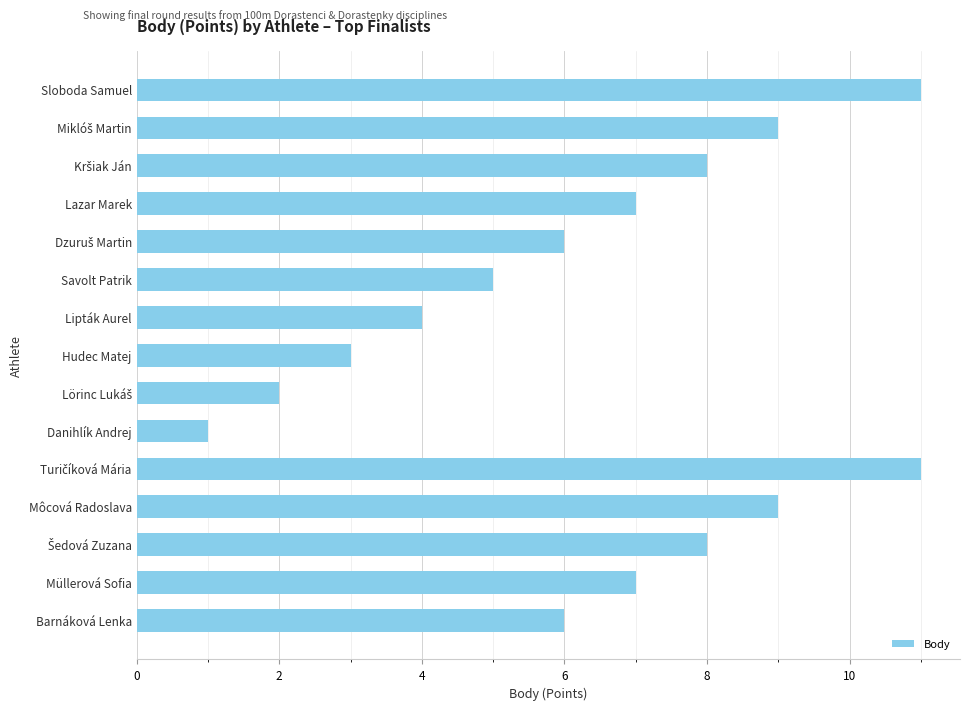

What is the change in value from Danihlík Andrej to Müllerová Sofia?

+6